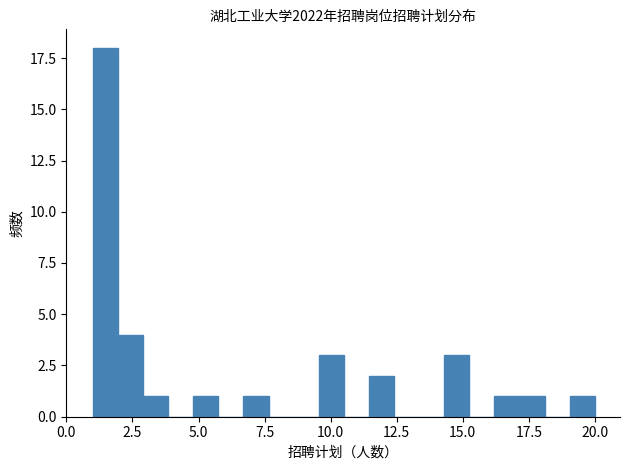

Around what value on the x-axis is the tallest bar? Give the approximate position of its centre, as read against the axis.

1.5